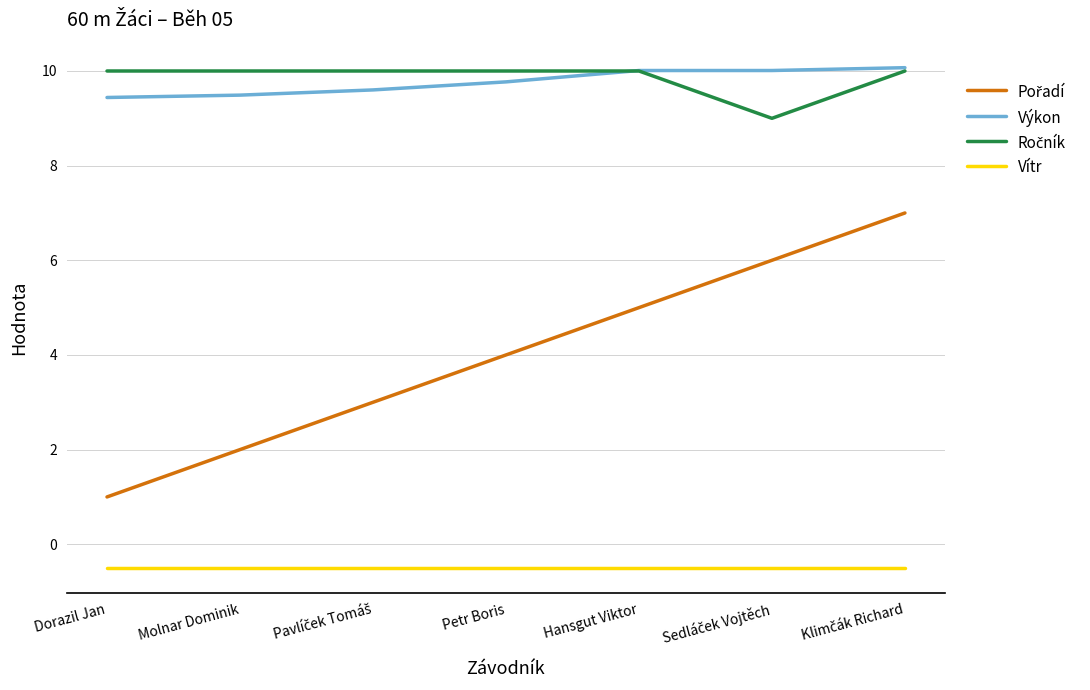

How many categories are shown in the chart?

7